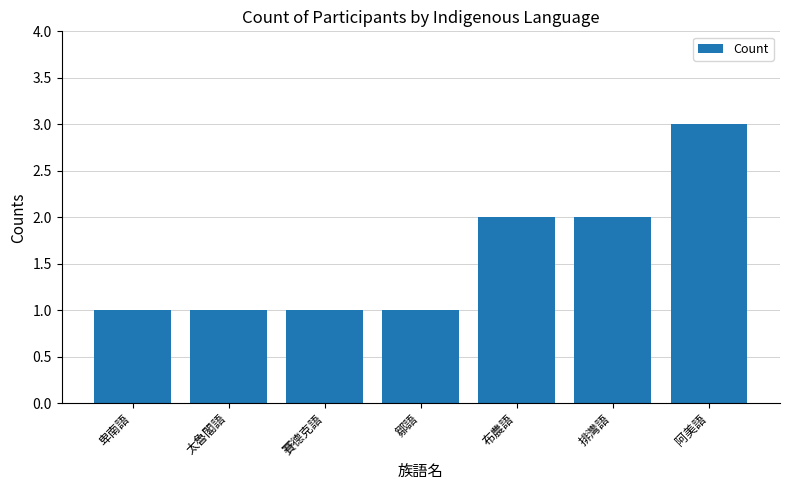

Between 阿美語 and 賽德克語, which is larger?

阿美語